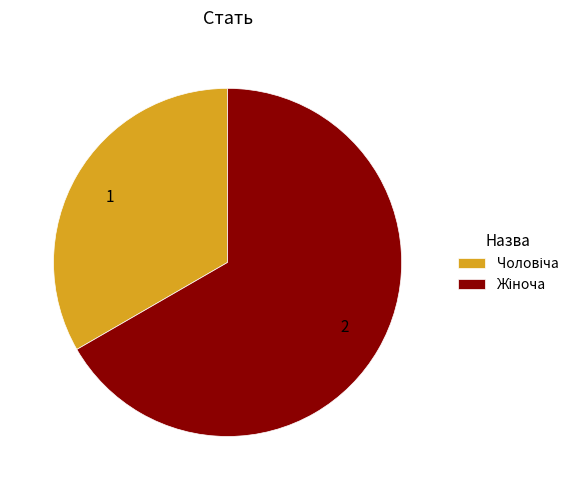

Combined, do 1 and 2 account for over 50%?

Yes